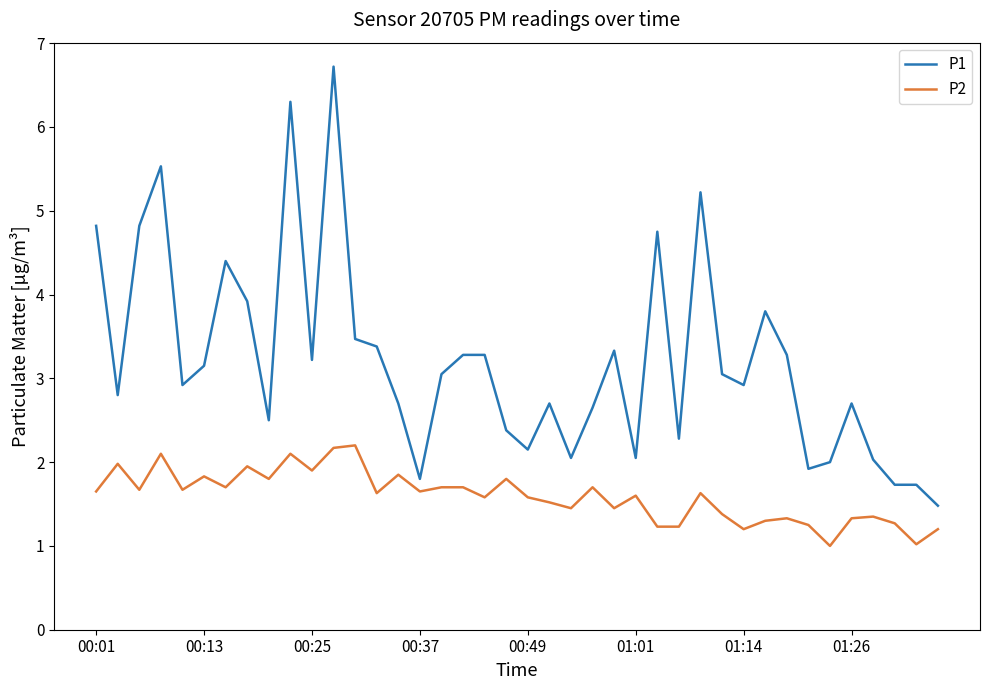

What is the maximum value for P1?

6.7